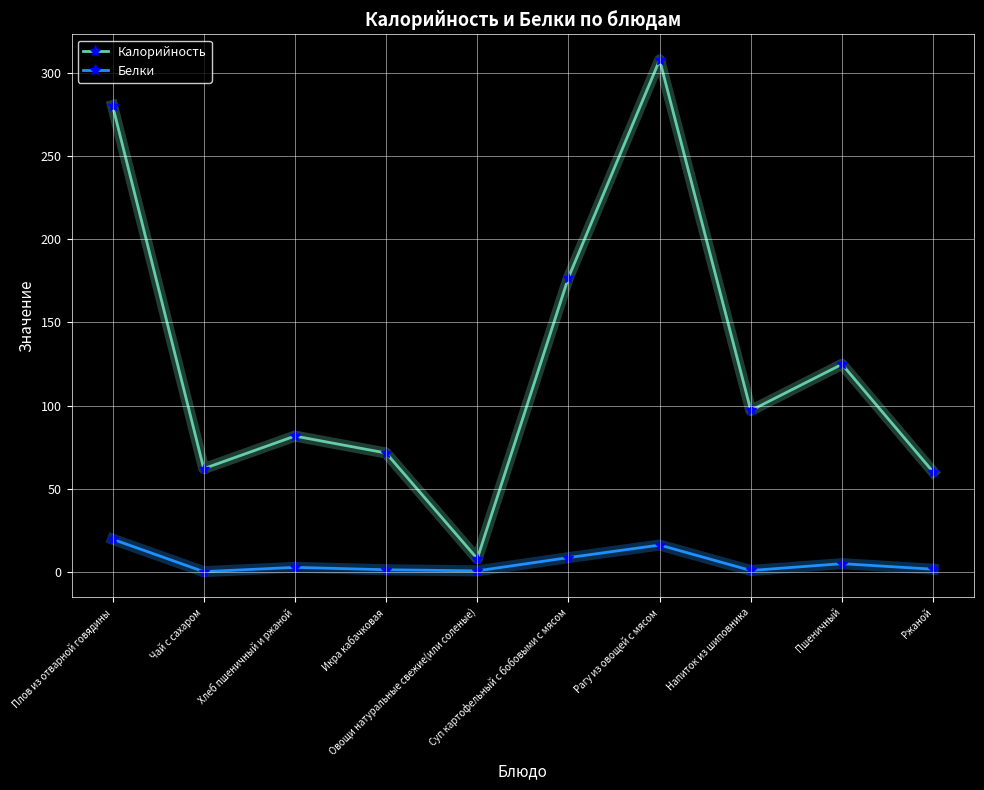

Which series has the widest spread of values?

Калорийность